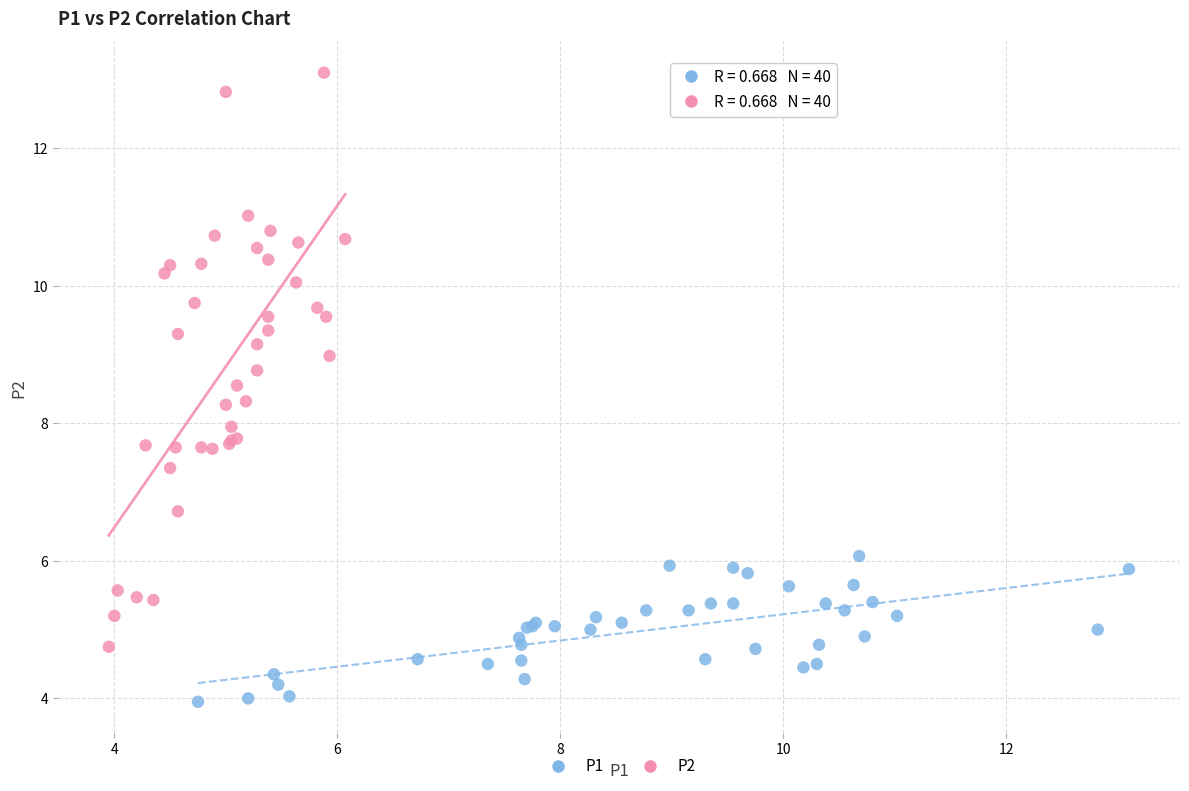

Which series contains the lowest Y value?

P1